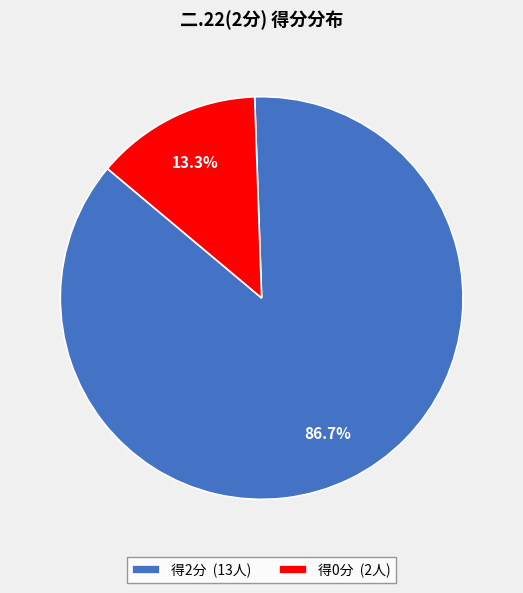

Is there any slice that represents more than half of the pie?

Yes